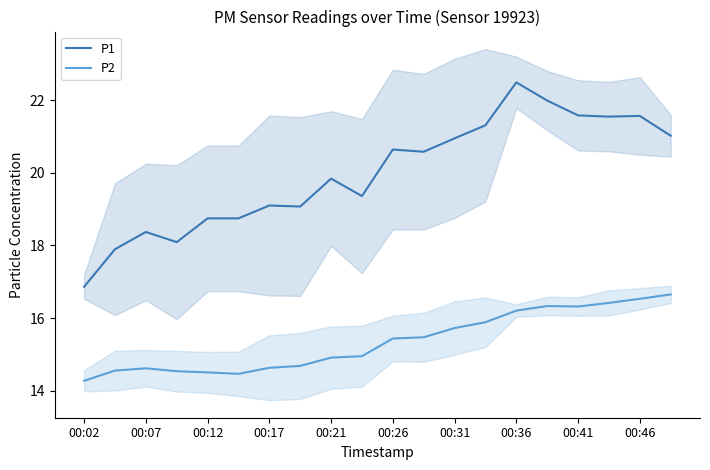

Where does the P1 series first go above 20?

00:26